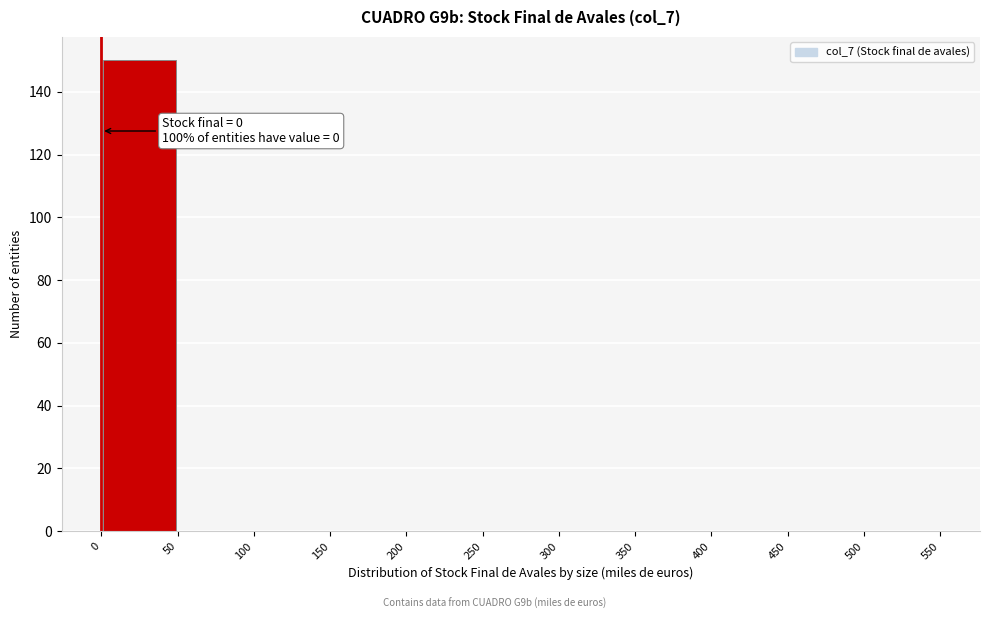

Over which range of the x-axis is the bar tallest?

0 to 50